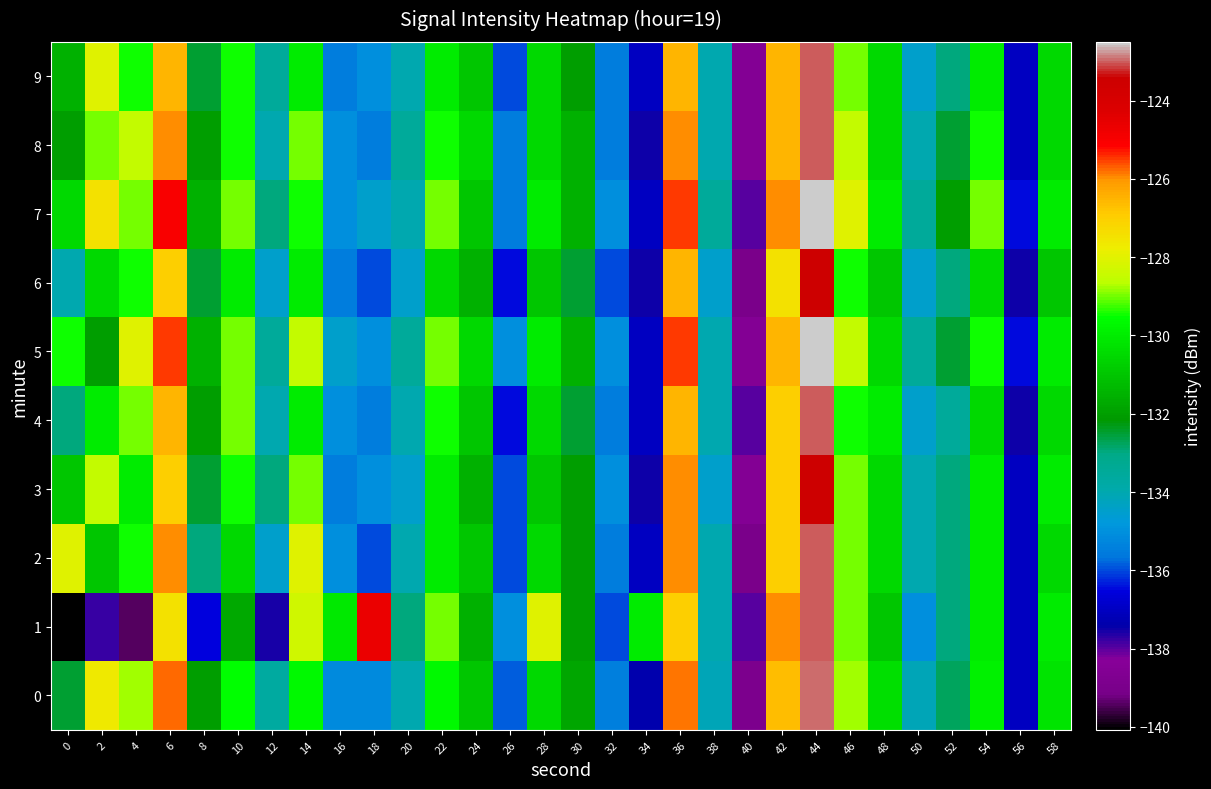

What is the total value across all series at 12?

-1341.2